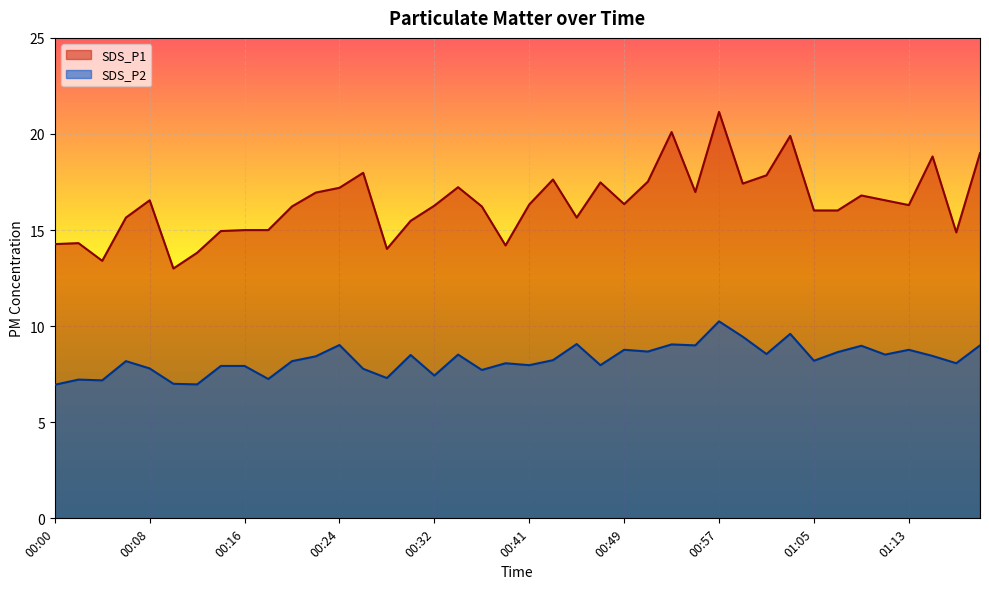

Count the number of data series in this chart.

2